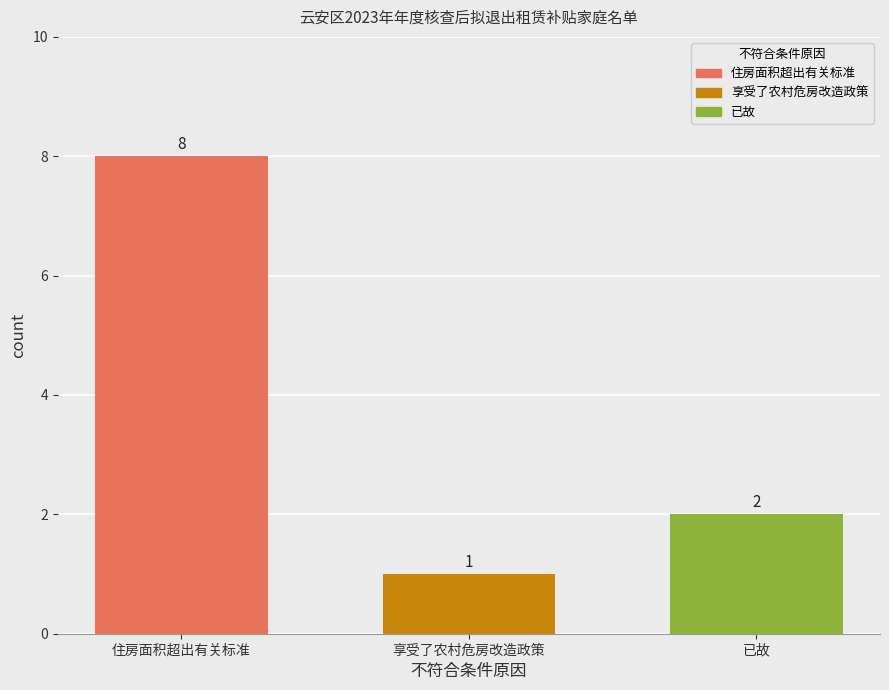

Does the chart contain stacked bars?

No